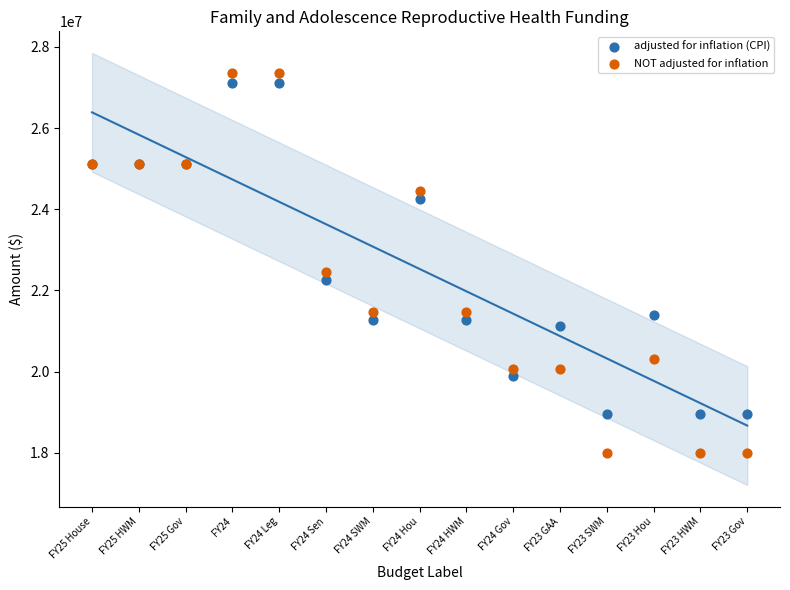

In the adjusted for inflation (CPI) series, what Y value is closest to 23038675?

22263186